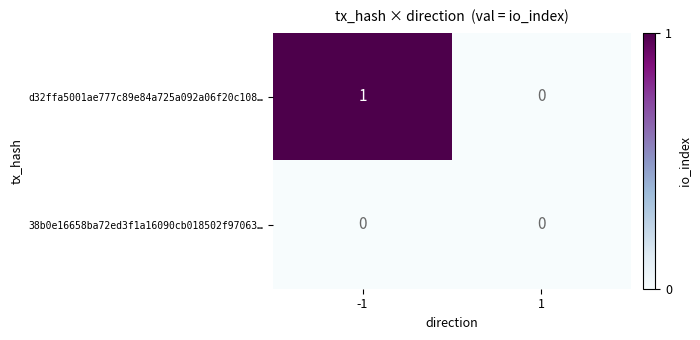

True or false: 38b0e16658ba72ed3f1a16090cb018502f97063… has a value of 0 at -1.

True